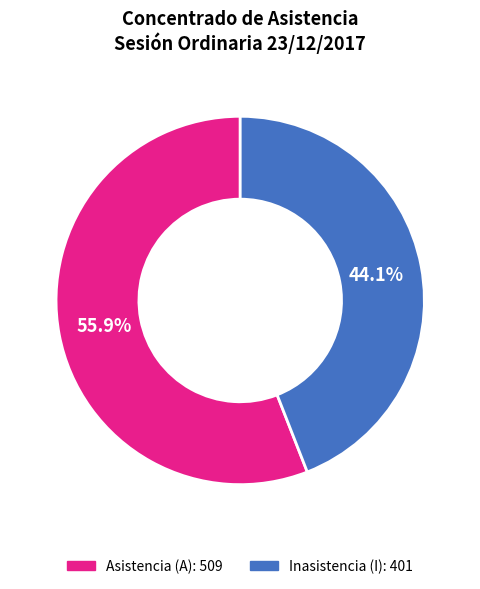

Is there any slice that represents more than half of the pie?

Yes